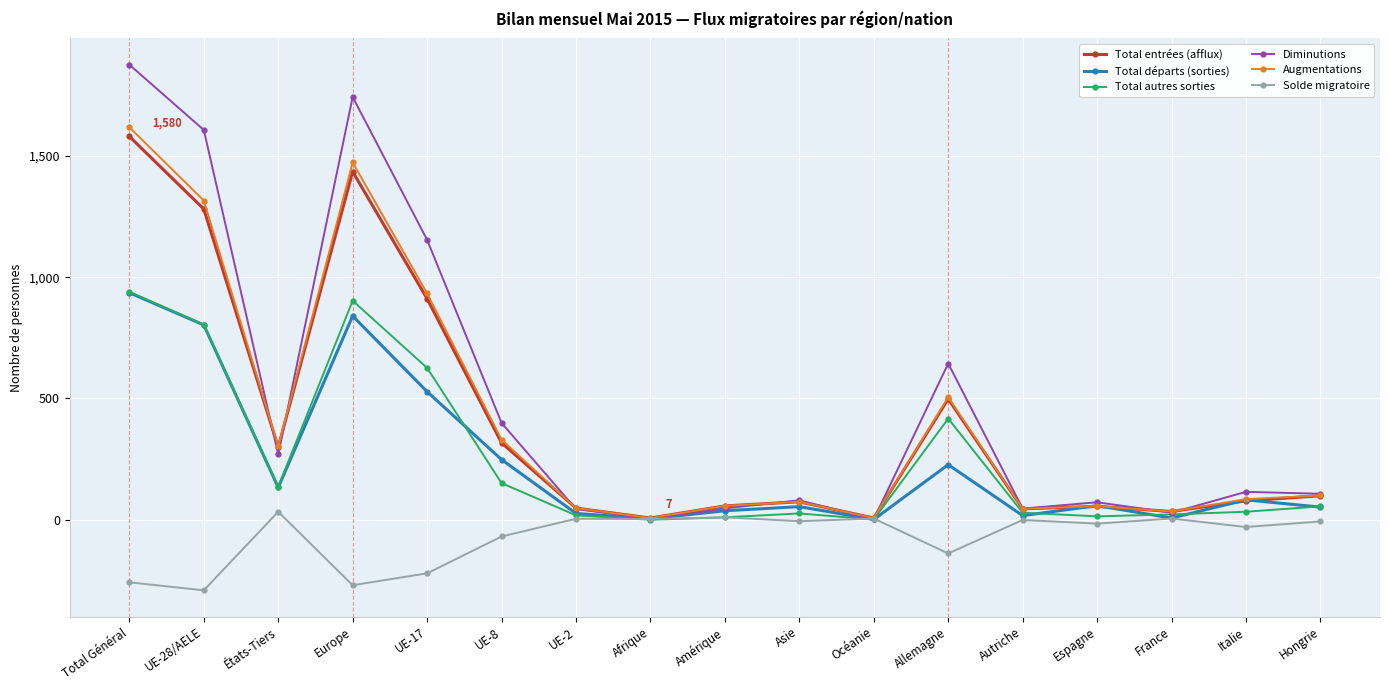

What is the value of the Total entrées (afflux) point at the 16th from the left?

78